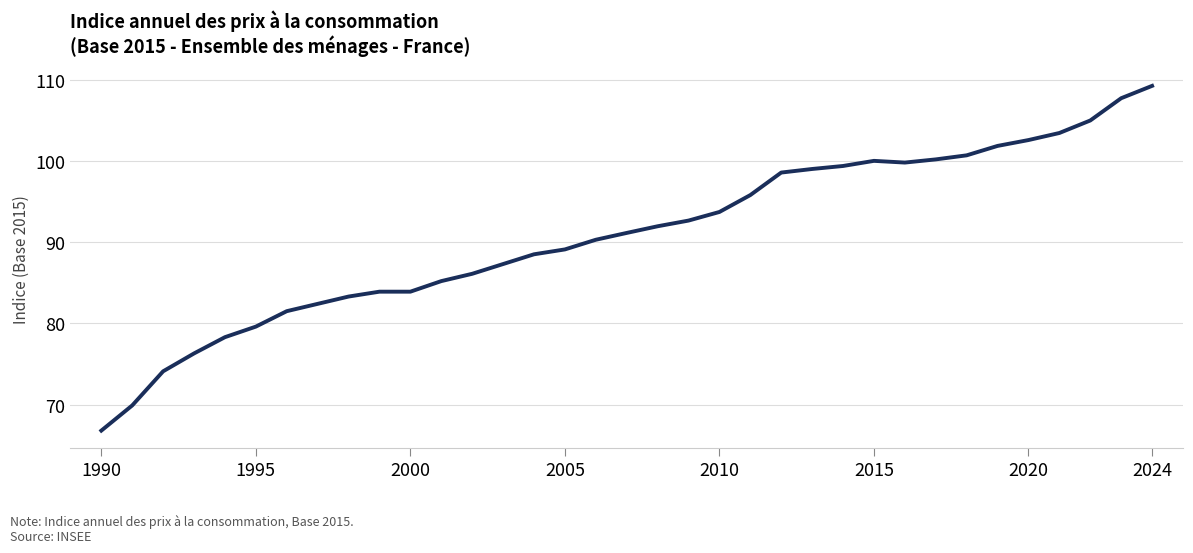

What is the minimum value shown in the chart?

66.8